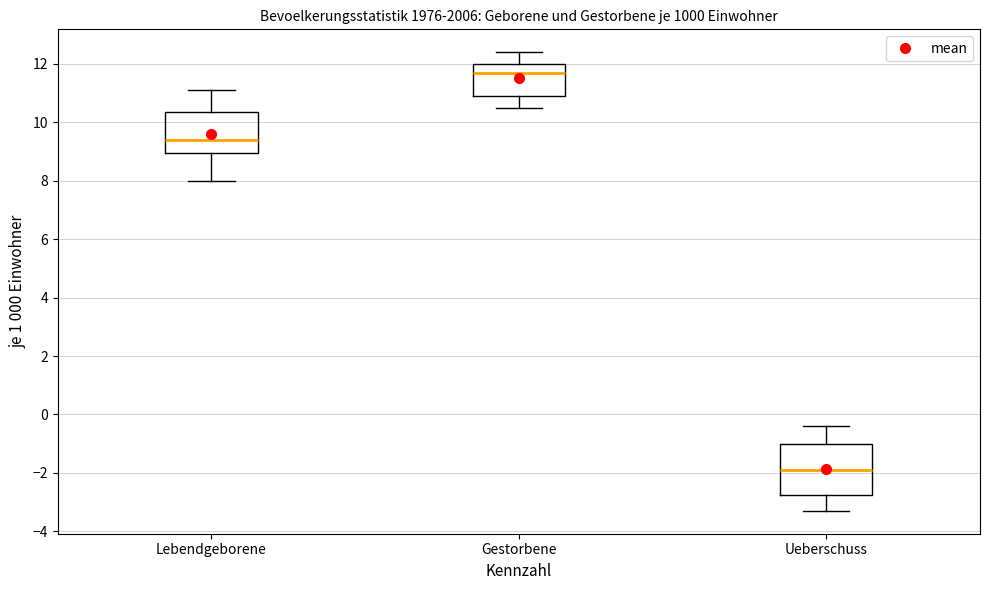

Reading left to right, read every box against the y-axis: the position of its median line, the range the box covers, and the ends of its whiskers. The values are not printed on the chart, so give them approximately, as read against the axis.

Lebendgeborene: median 9.4, box 9.0 to 10.4, whiskers 8.0 to 11.2
Gestorbene: median 11.8, box 11.0 to 12.0, whiskers 10.6 to 12.4
Ueberschuss: median -1.8, box -2.8 to -1.0, whiskers -3.2 to -0.4